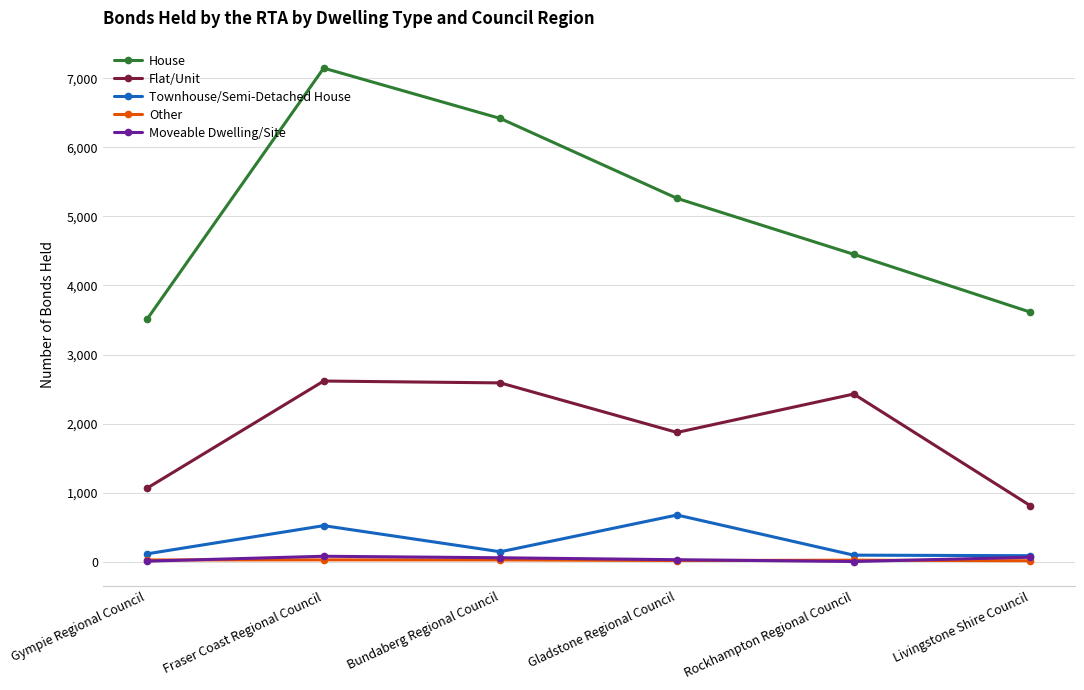

What is the minimum value shown in the chart?

5